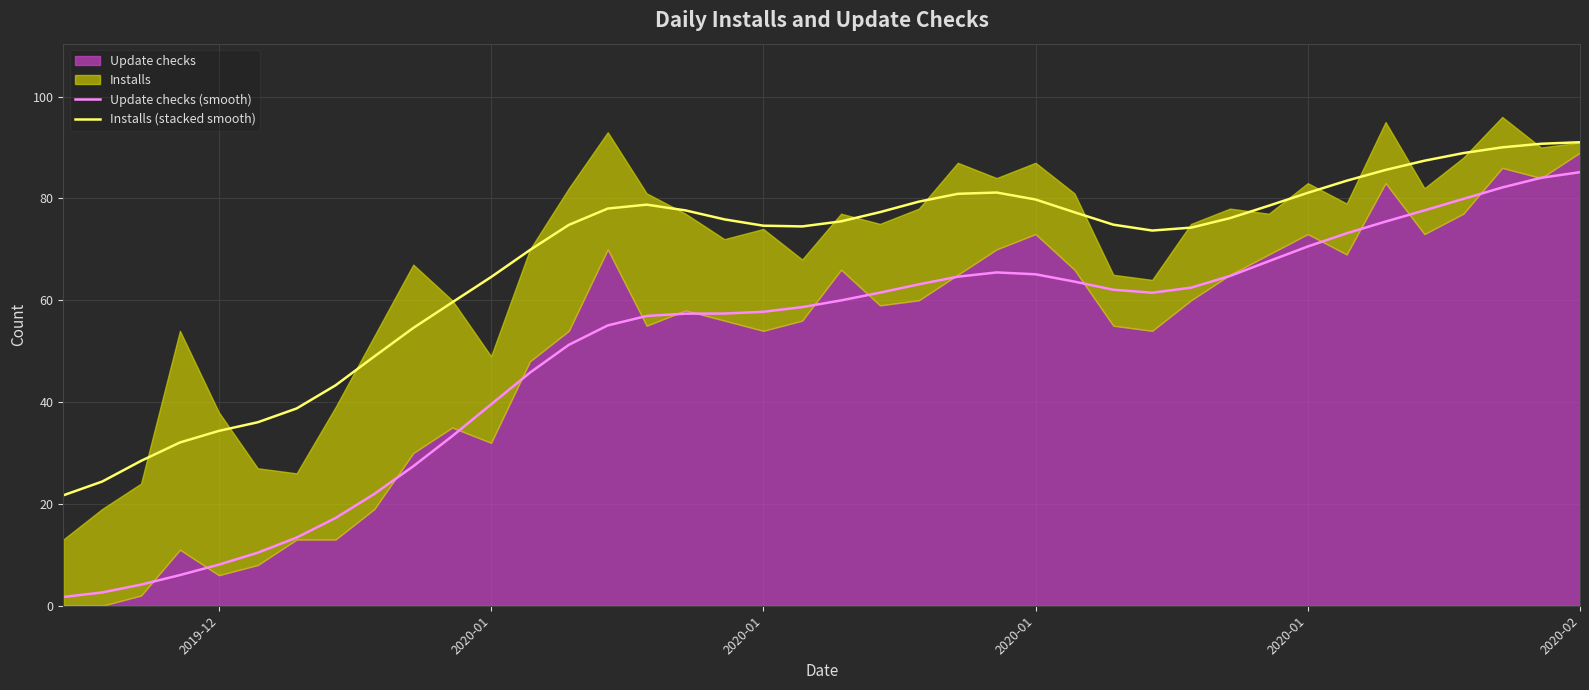

Reading right to left, extract all data points from this chart.

Update checks (smooth): 85.2	84.1	82.2	79.9	77.7	75.5	73.1	70.6	67.7	64.8	62.5	61.5	62.1	63.7	65.1	65.5	64.6	63.1	61.5	60.0	58.7	57.7	57.4	57.4	56.9	55.1	51.2	45.8	39.6	33.3	27.4	22.0	17.2	13.4	10.4	8.1	6.0	4.1	2.6	1.7
Installs (stacked smooth): 91.0	90.7	90.0	88.9	87.4	85.6	83.5	81.1	78.6	76.1	74.3	73.7	74.8	77.3	79.8	81.2	80.9	79.4	77.3	75.5	74.5	74.6	75.9	77.6	78.8	78.0	74.8	69.9	64.6	59.6	54.6	49.0	43.3	38.7	36.0	34.3	32.1	28.5	24.4	21.7